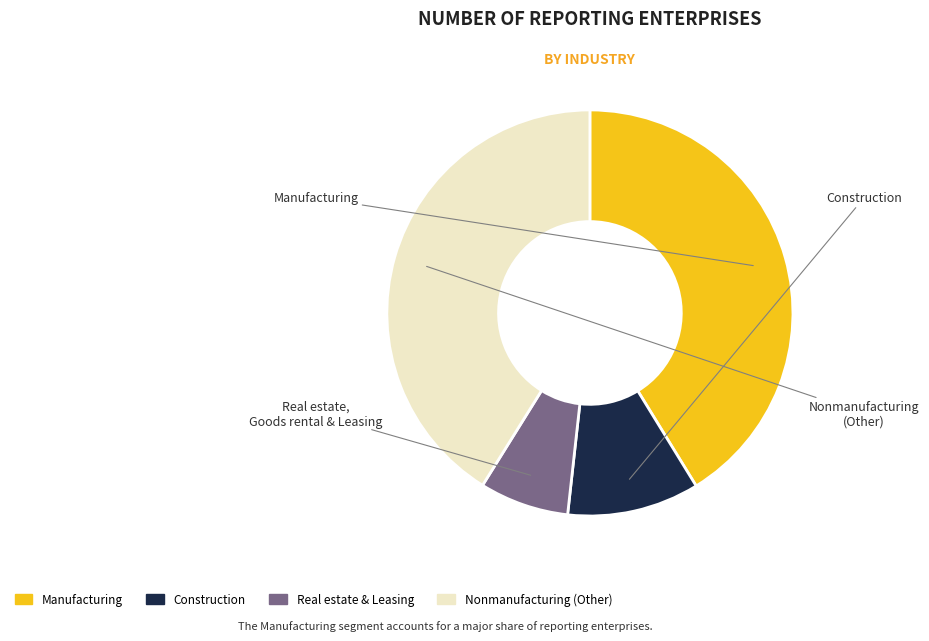

Count the number of slices in the pie.

4